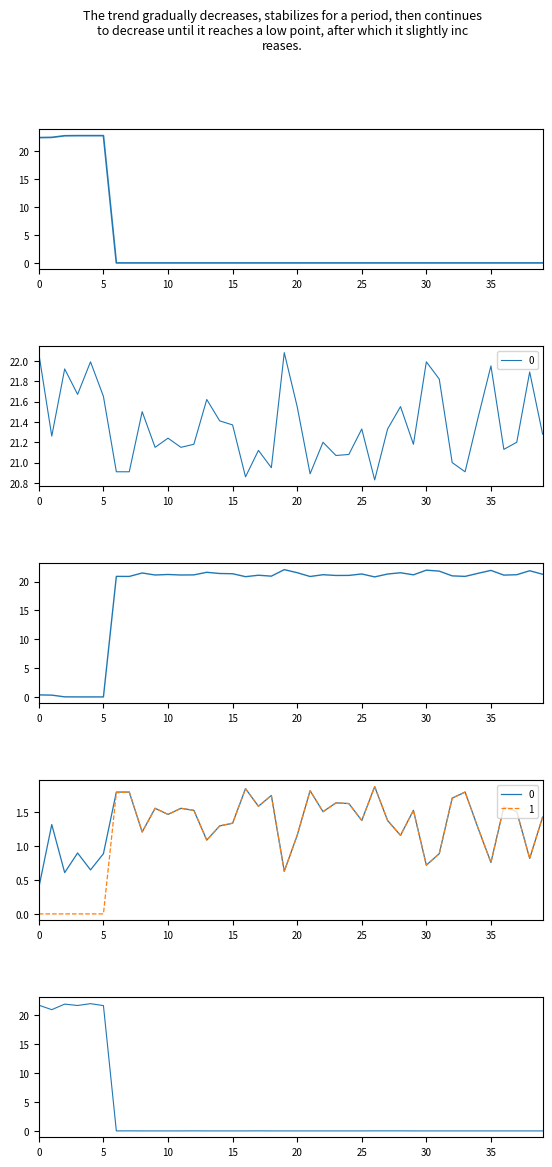

At how many categories does at least one series exceed 22?

7